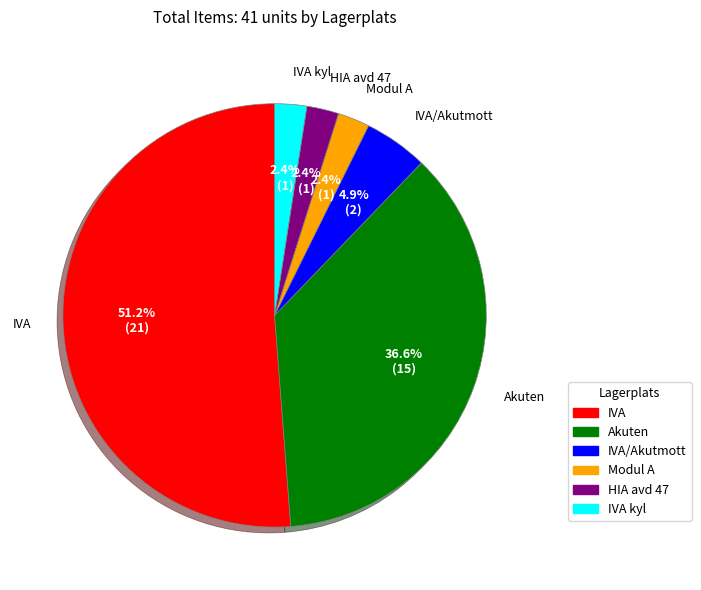

Combined, do HIA avd 47 and IVA/Akutmott account for over 50%?

No